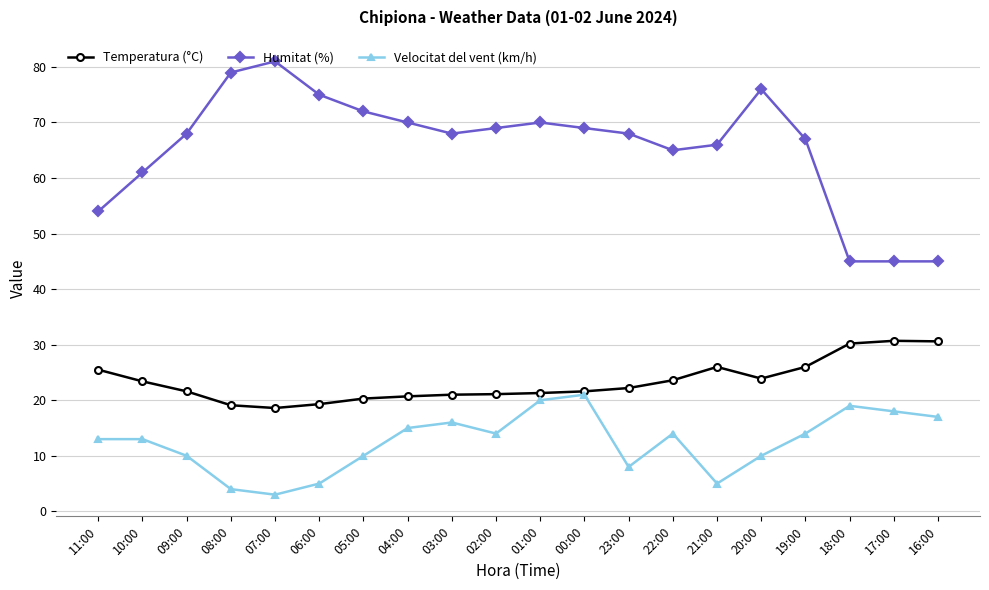

What is the sum of the Humitat (%) values at 10:00 and 03:00?

129.0